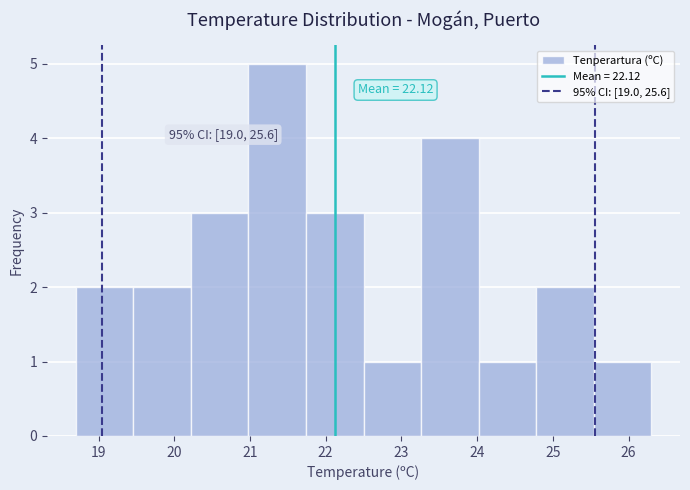

Over which range of the x-axis is the bar tallest?

20.98 to 21.74